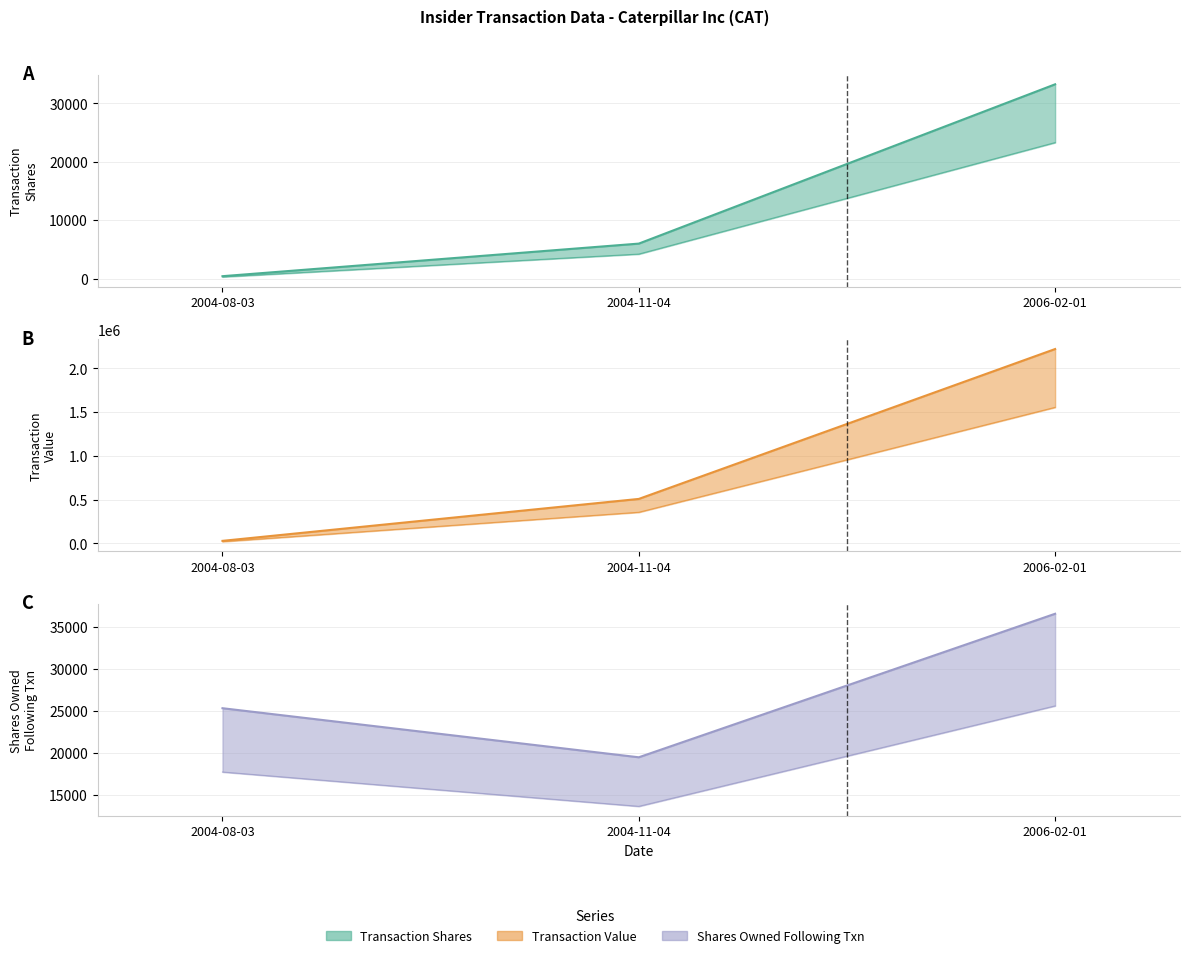

Is the value of transactionValue at 2006-02-01 greater than the value of transactionShares at 2004-08-03?

Yes